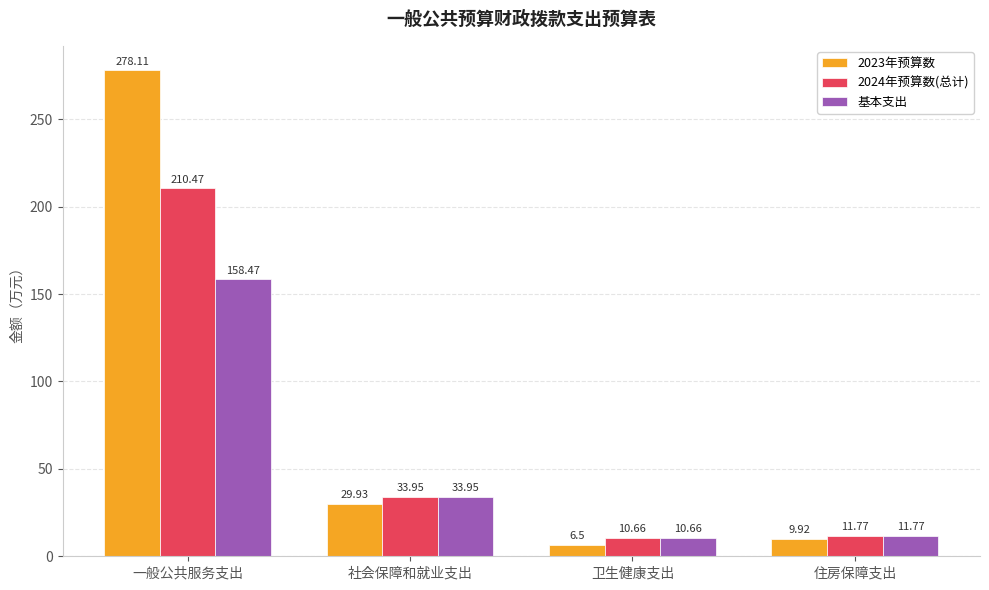

List the labels in order of 基本支出 value, largest first.

一般公共服务支出, 社会保障和就业支出, 住房保障支出, 卫生健康支出